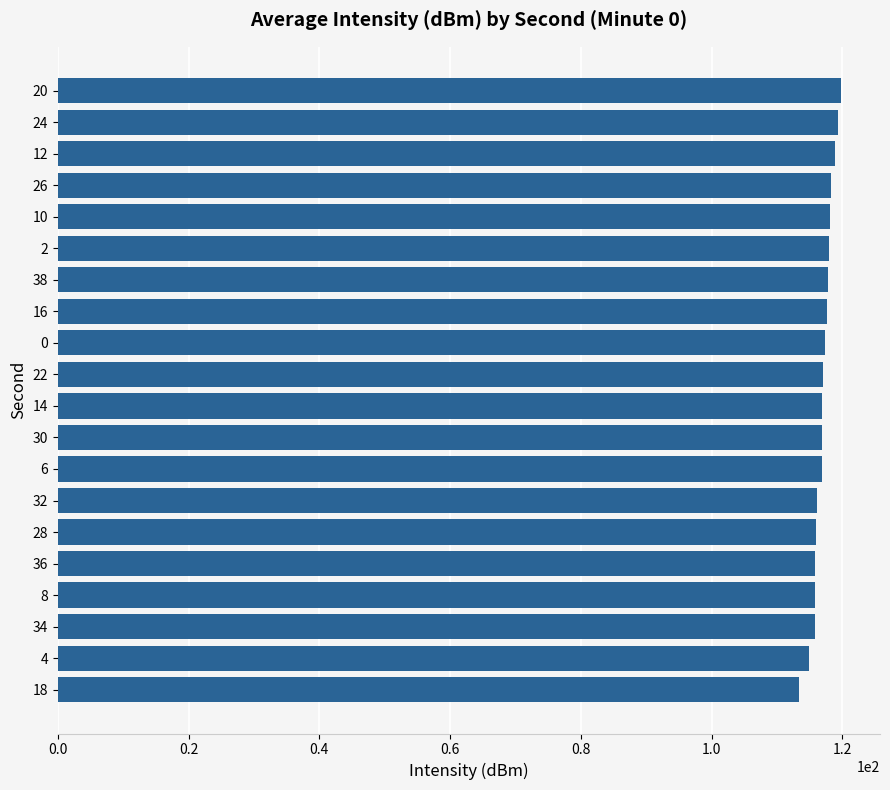

What position from the bottom is 20?

20